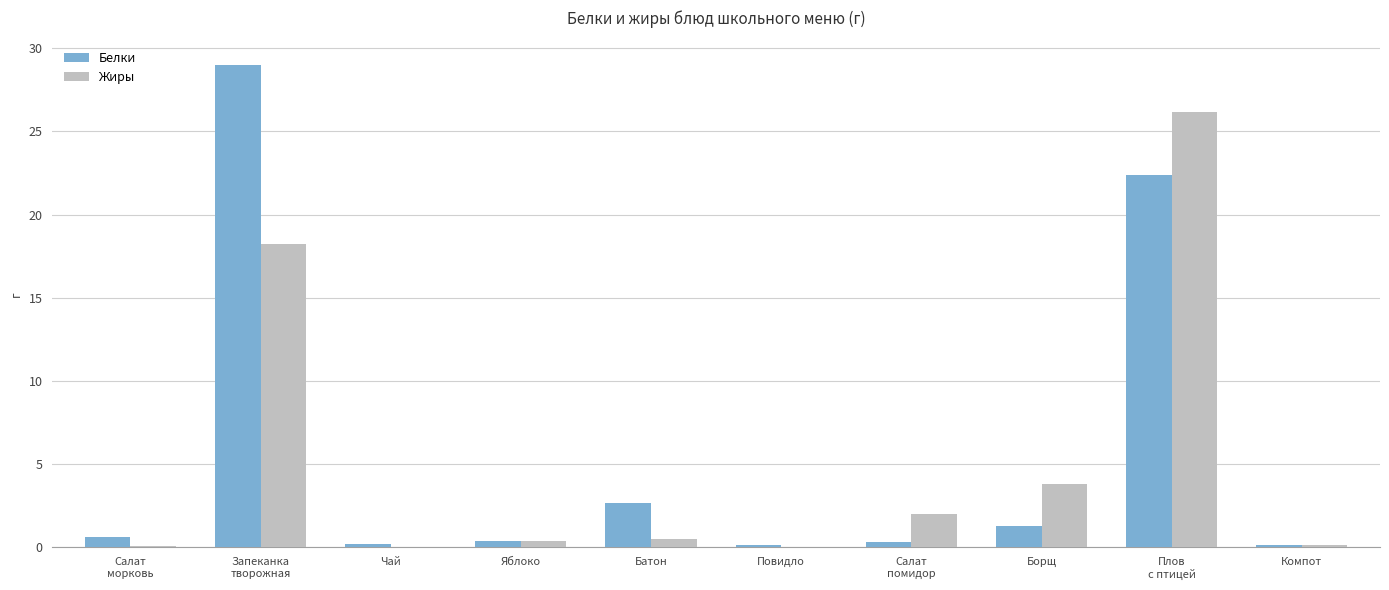

What is the greatest value displayed?

29.0